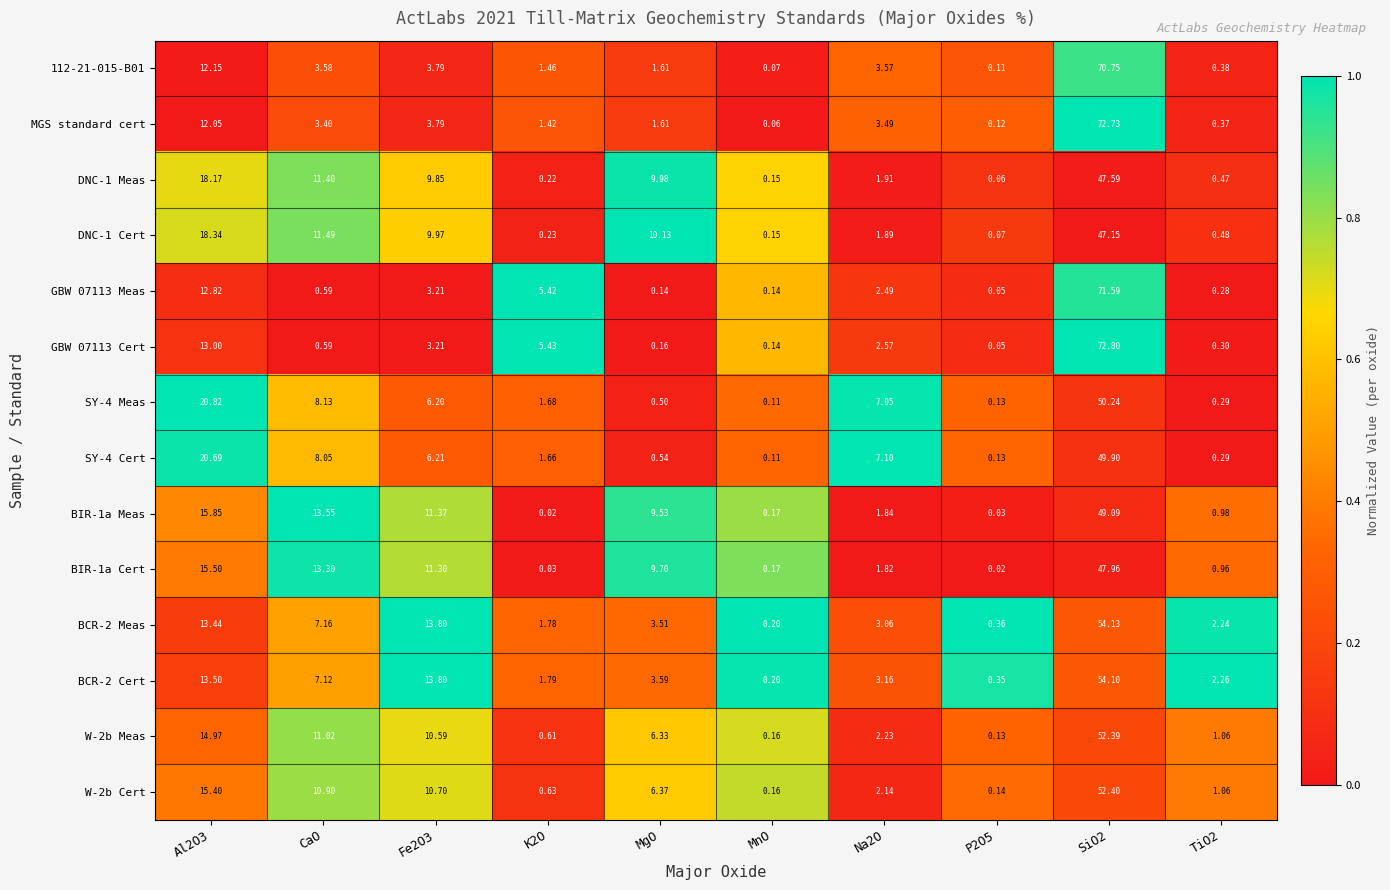

Between Al2O3 and SiO2, which series saw the biggest shift?

MGS standard cert